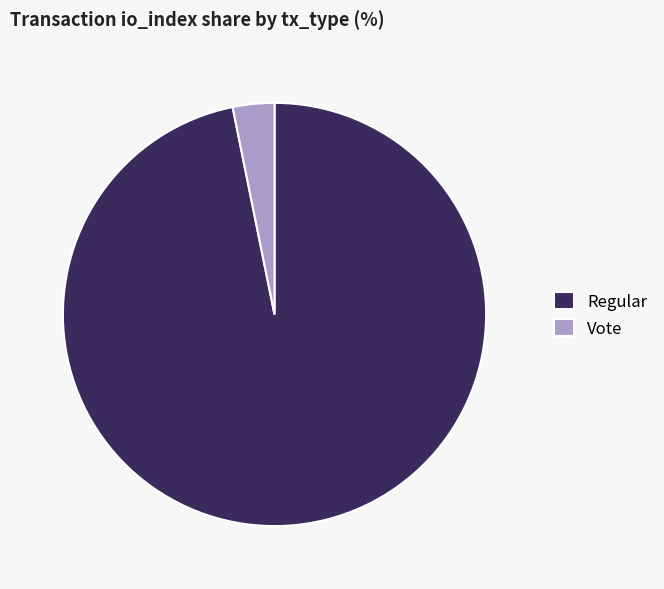

How many slices are in this pie chart?

2